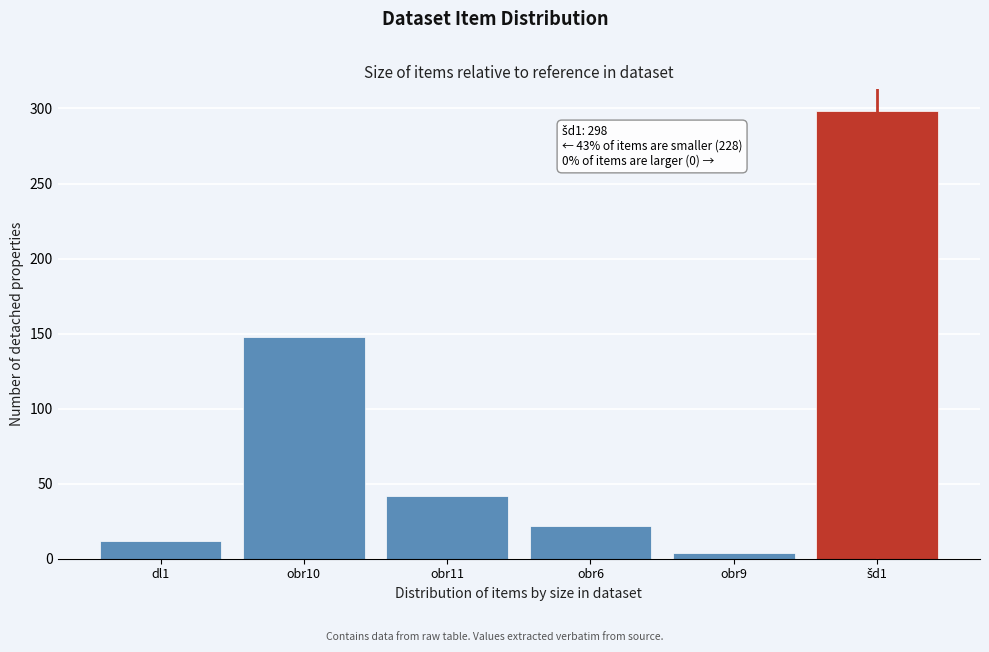

Reading left to right, list all the values displayed in this chart.

12	148	42	22	4	298